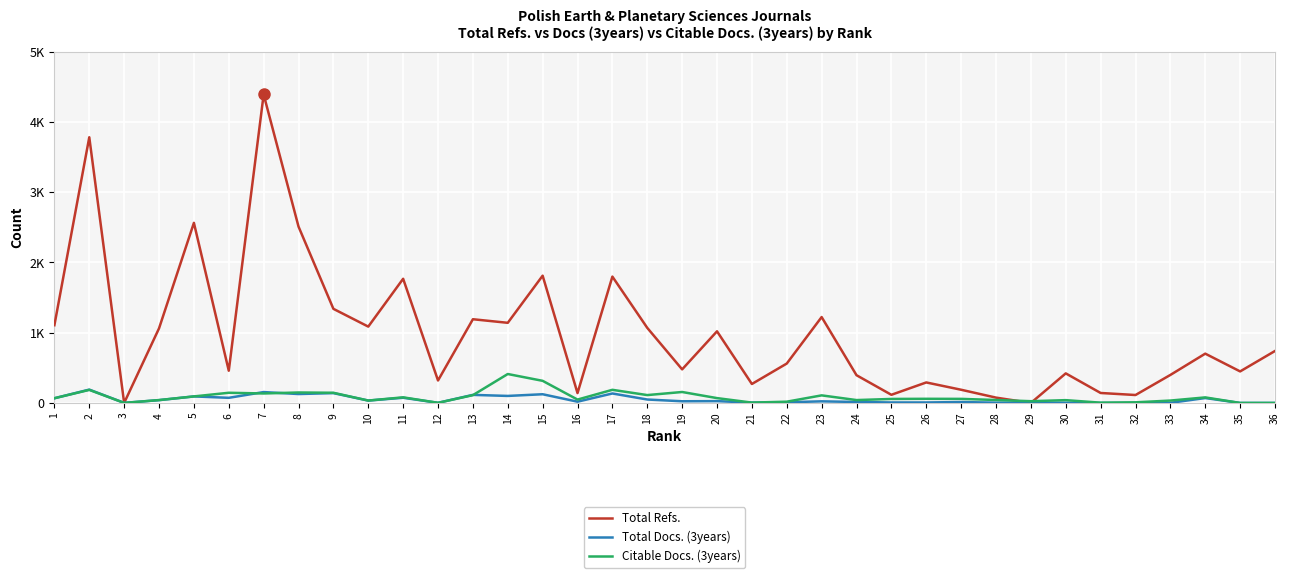

The Total Refs. series shows 395 at 24. True or false?

True